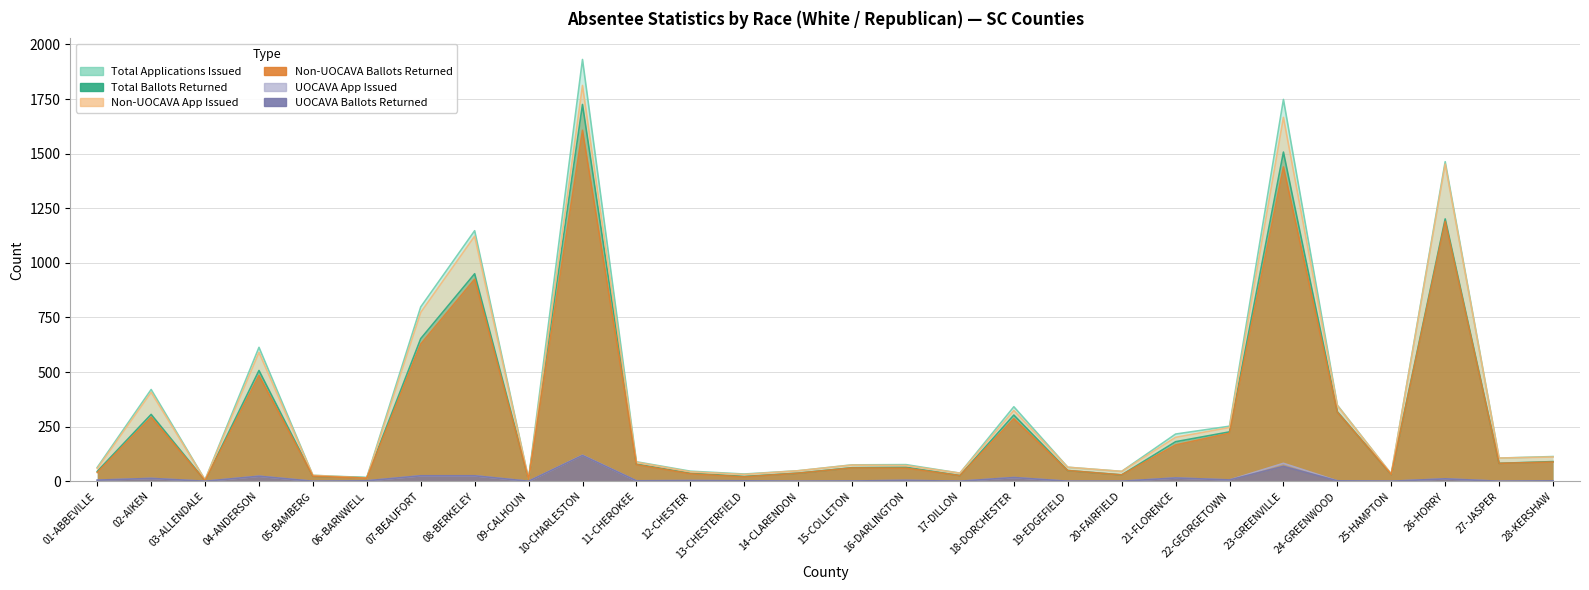

Does the chart have visible grid lines?

Yes